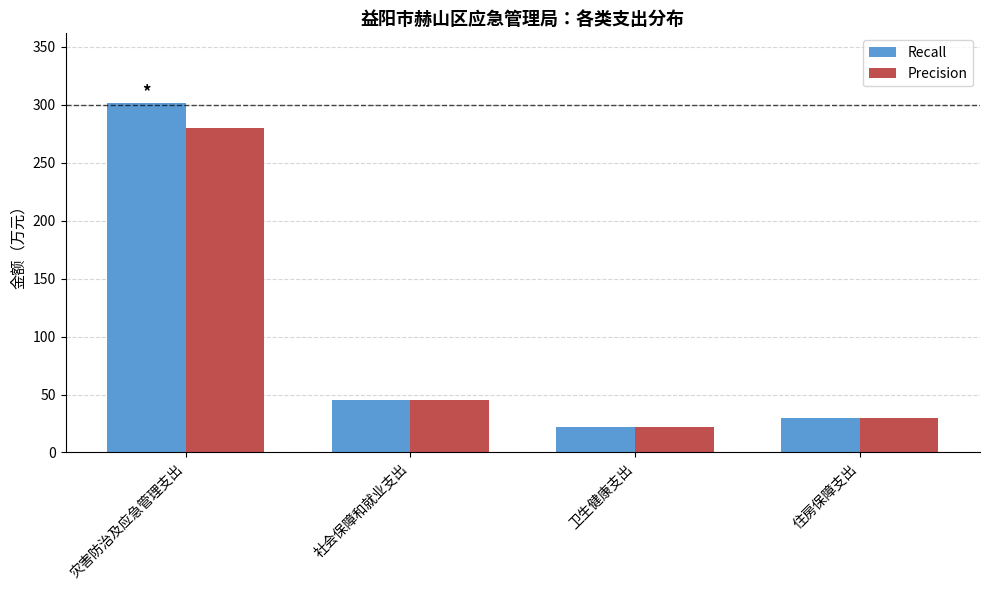

What value does the Precision series have at 灾害防治及应急管理支出?

280.4